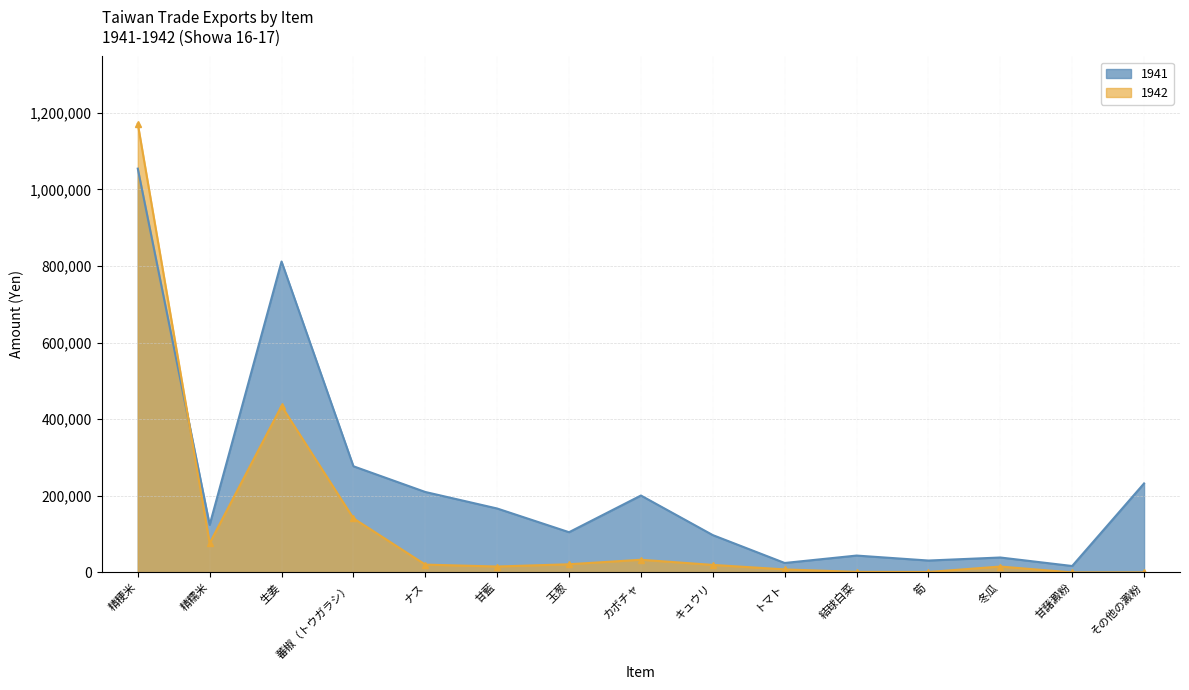

Reading left to right, what are all the values shown in this chart?

1941: 精粳米=1054145	精糯米=124118	生姜=811631	蕃椒（トウガラシ）=277141	ナス=209995	甘藍=166866	玉葱=104985	カボチャ=200758	キュウリ=97425	トマト=24660	結球白菜=44021	筍=31037	冬瓜=38945	甘藷澱粉=16753	その他の澱粉=232322
1942: 精粳米=1171236	精糯米=76360	生姜=434349	蕃椒（トウガラシ）=141258	ナス=20397	甘藍=15384	玉葱=21330	カボチャ=33069	キュウリ=19629	トマト=7902	結球白菜=1375	筍=1171	冬瓜=15339	甘藷澱粉=0	その他の澱粉=0